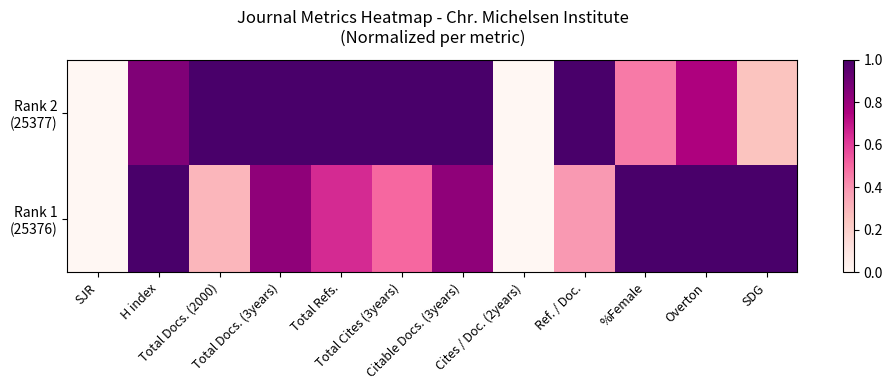

At how many categories does at least one series exceed 0?

10